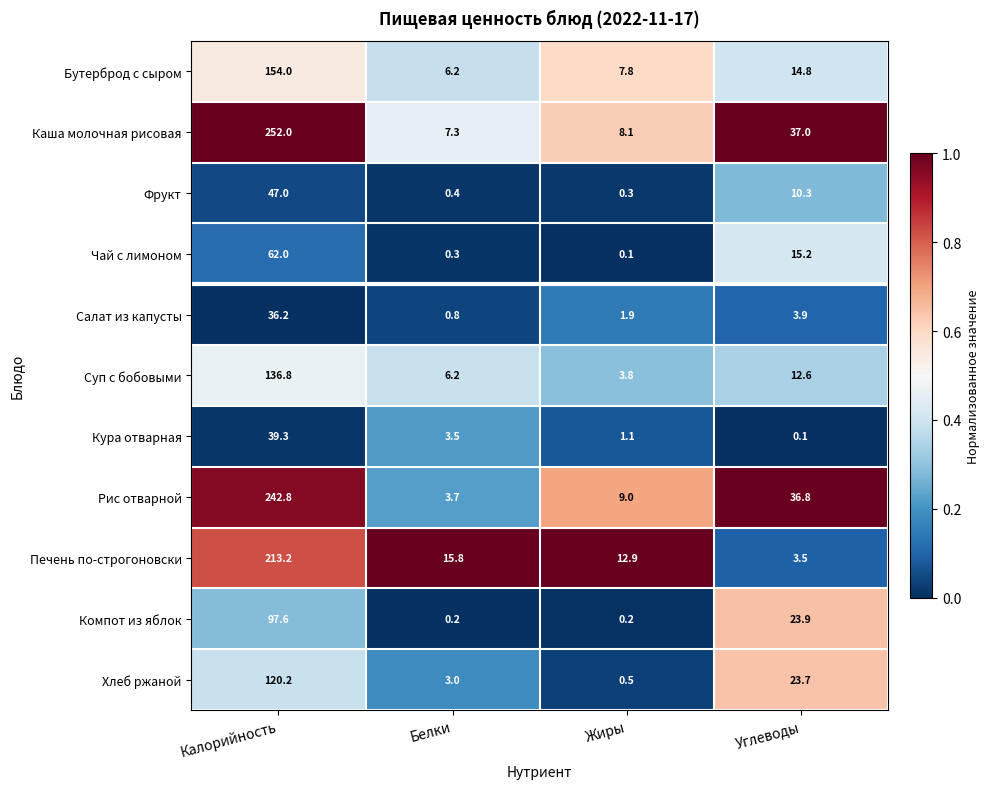

At which label does Печень по-строгоновски reach its peak?

Калорийность